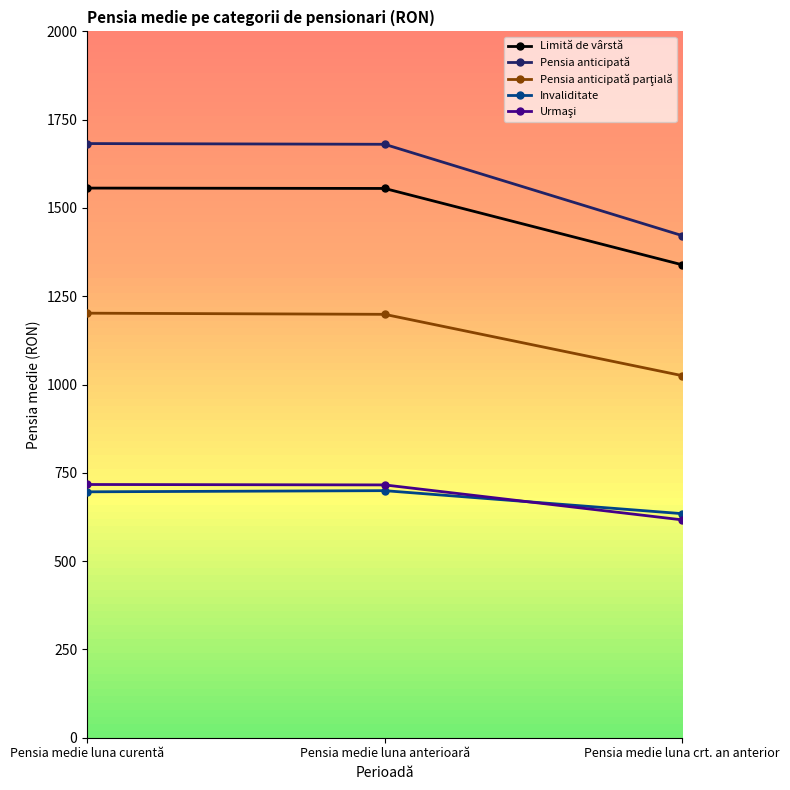

What is the difference between the highest and lowest values at Pensia medie luna crt. an anterior?

804.9